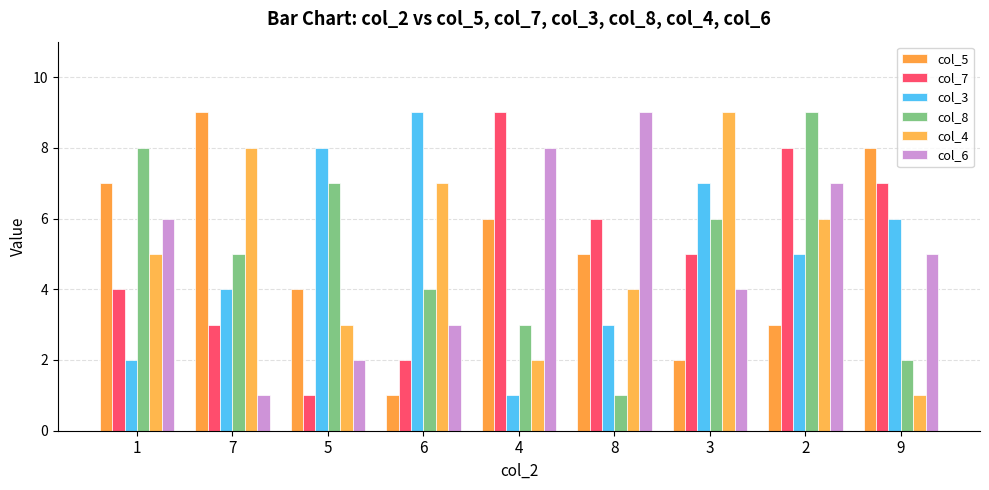

The value of col_8 at 9 is 2. True or false?

True